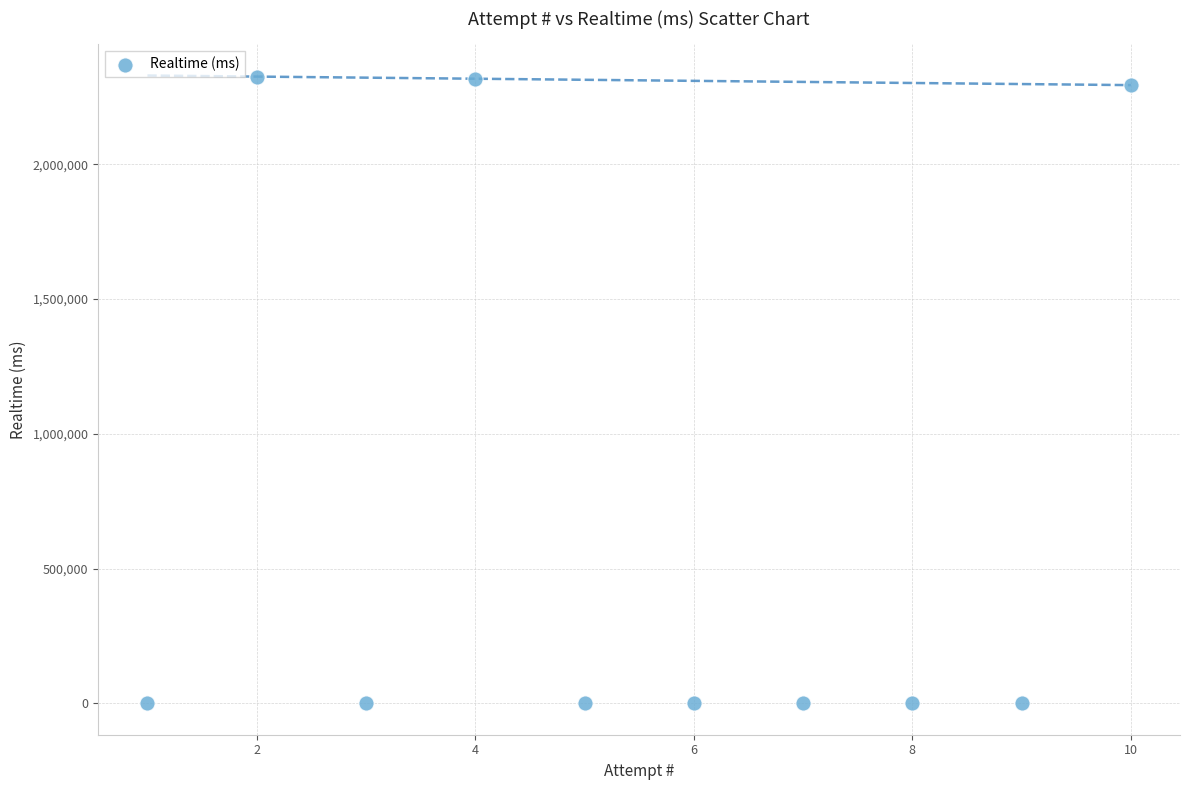

What is the range of X values (max minus min)?

9